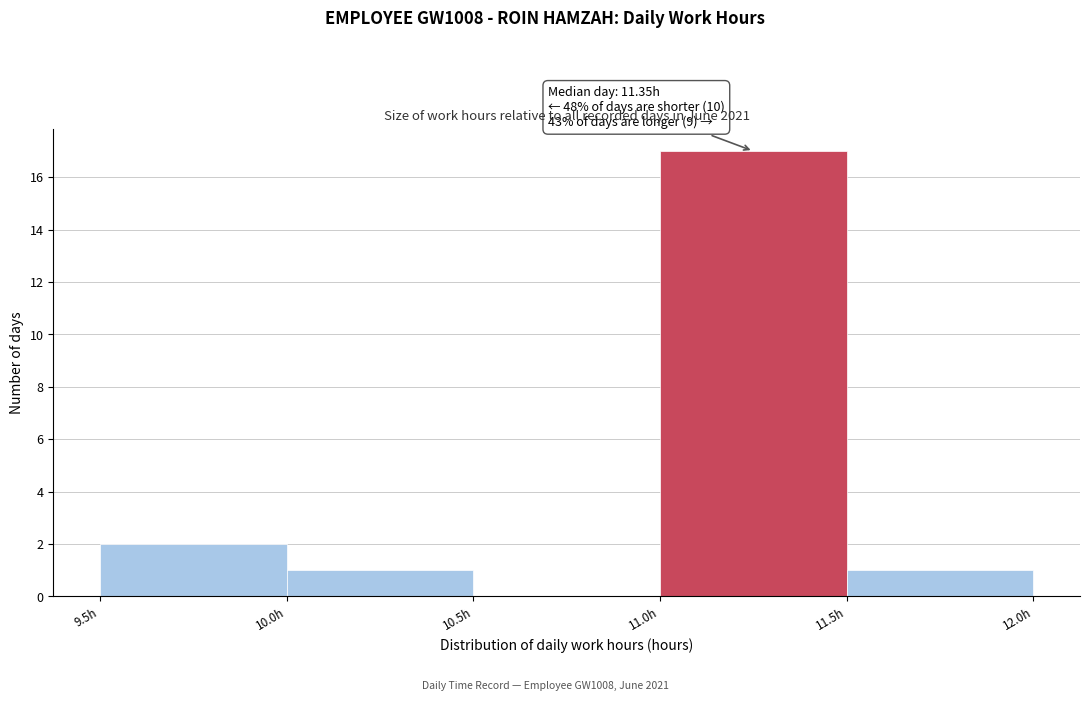

Over which range of the x-axis is the bar tallest?

11.0 to 11.5